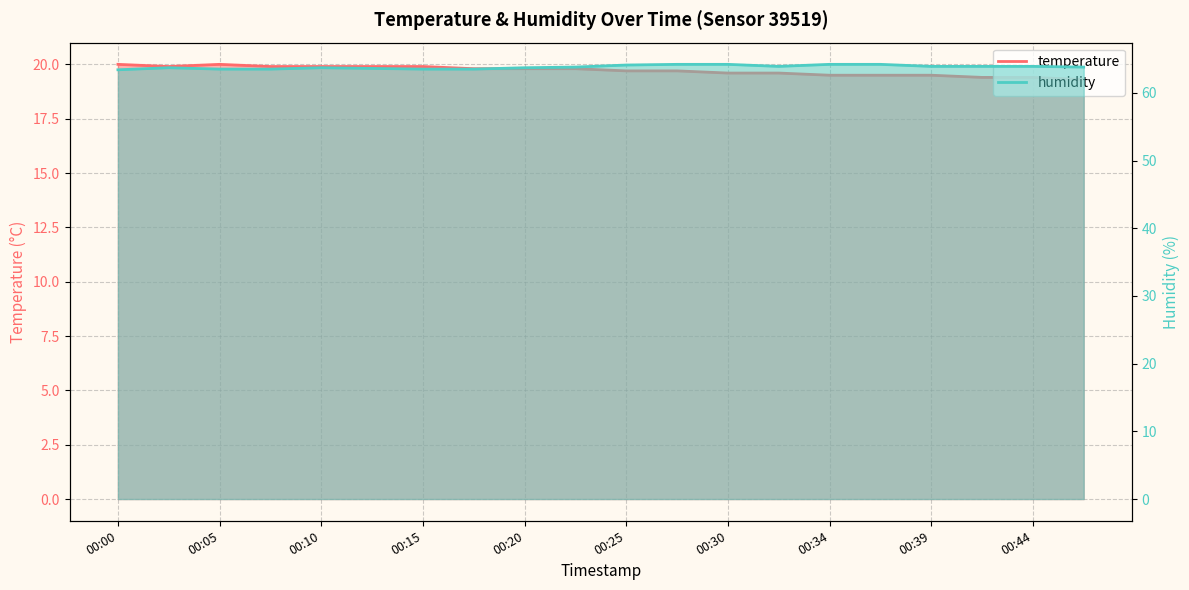

Does the chart have visible grid lines?

Yes